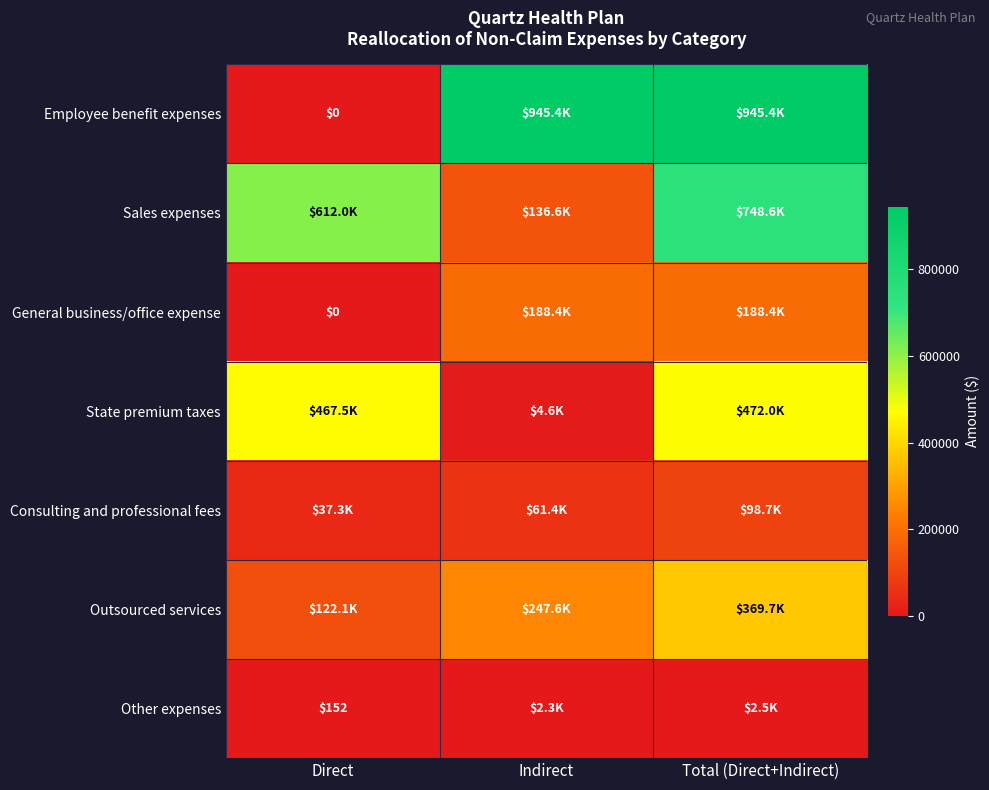

What is the highest value of the State premium taxes series?

472046.3